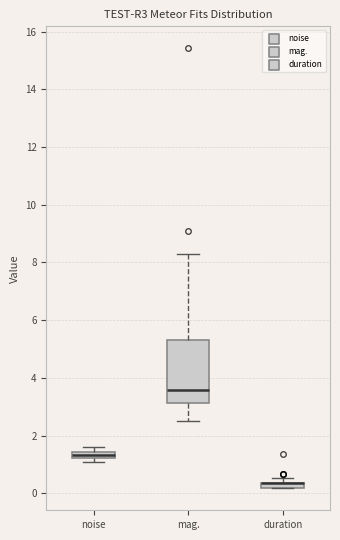

Where is the lower edge of the box for duration on the y-axis? The values are not printed on the chart, so give them approximately, as read against the axis.

0.2